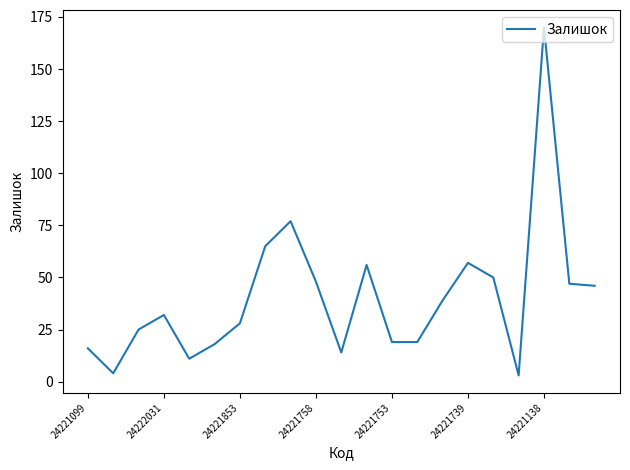

What is the difference between the maximum and minimum values?

167